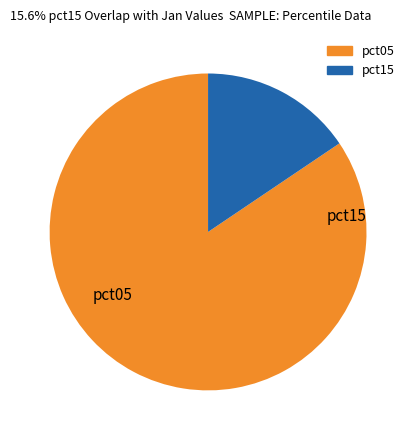

Does any single category account for the majority?

Yes